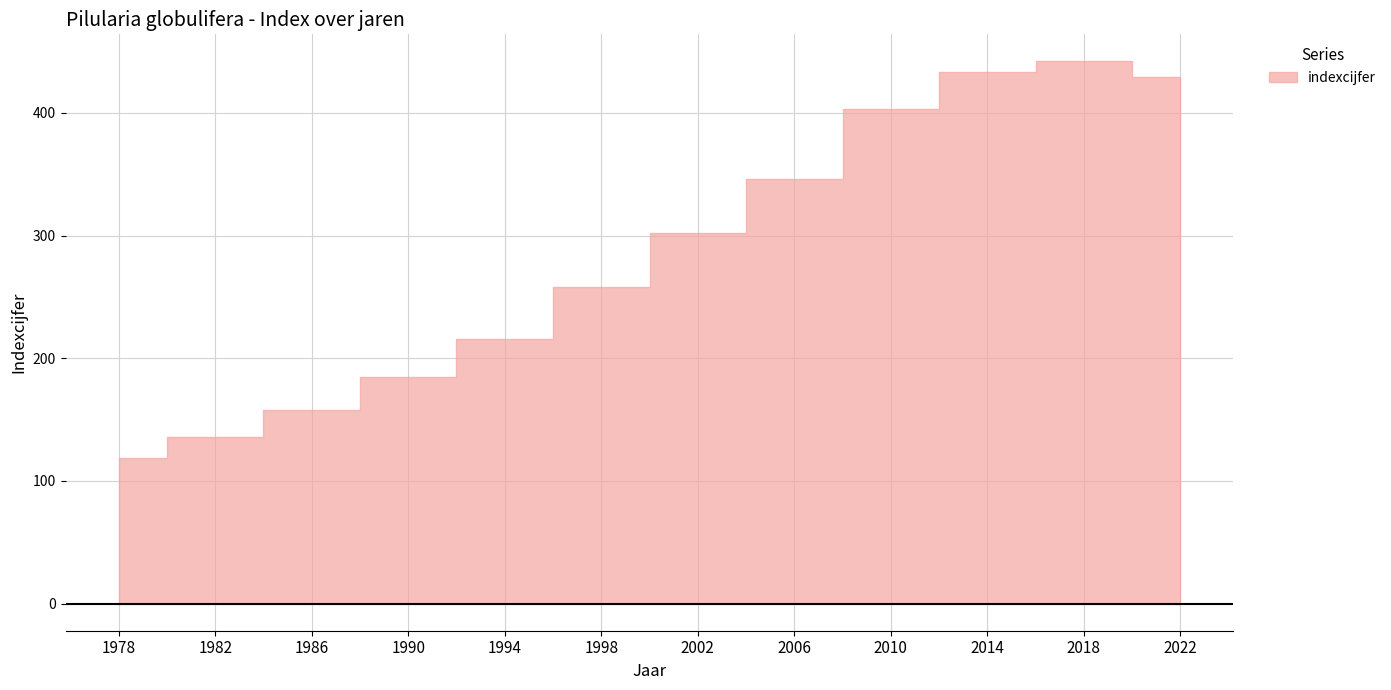

Which has a higher value, 1982 or 1998?

1998